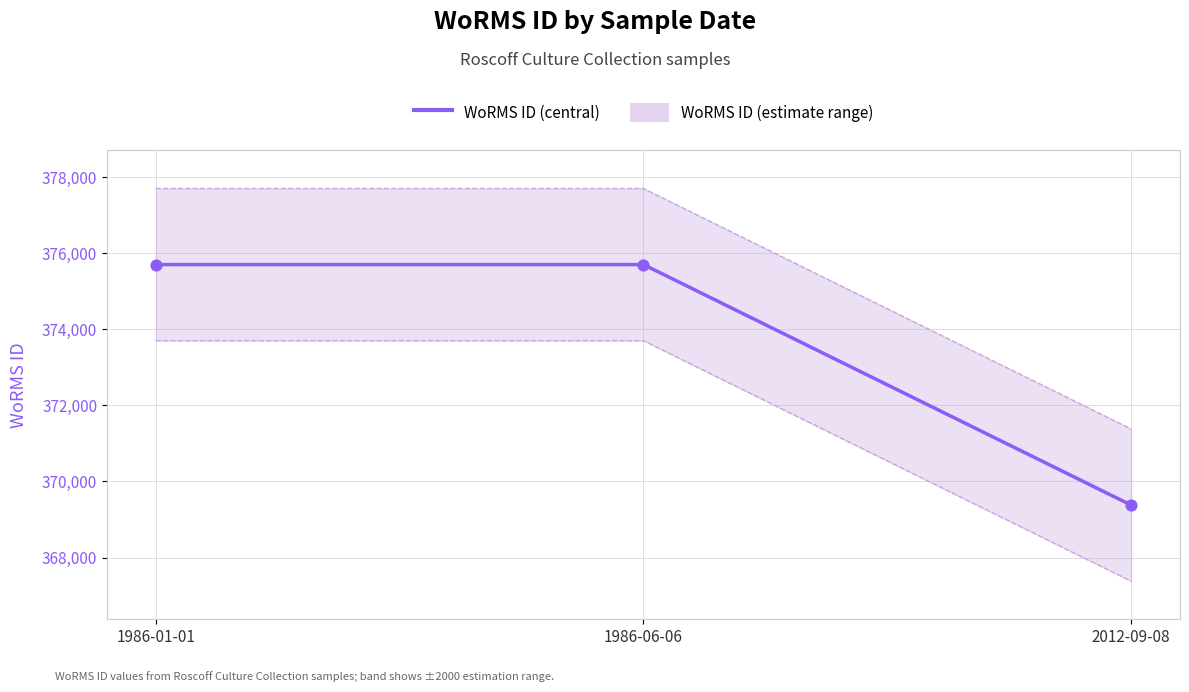

Which series has the largest Y range (max minus min)?

WoRMS ID (central)